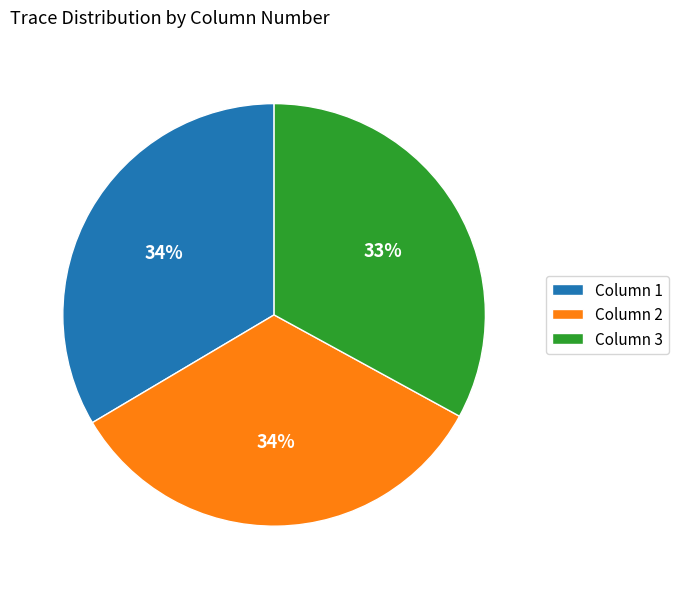

What percentage is the Column 3 slice, to the nearest percent?

33%